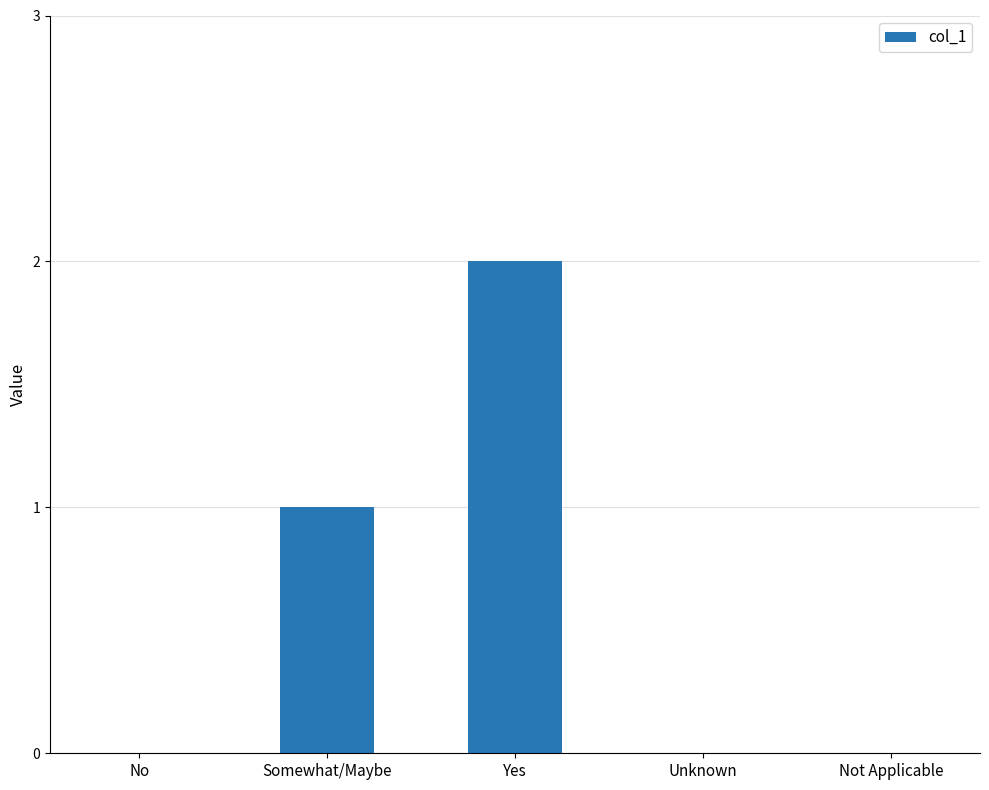

Is it true that the value at Unknown is 1?

False